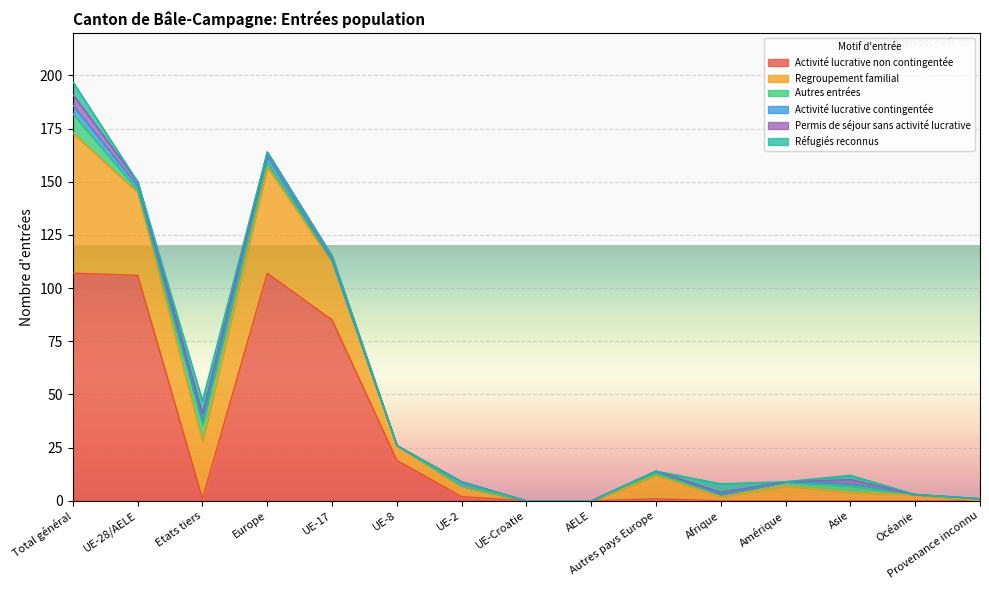

What is the label of the 6th point from the left?

UE-8